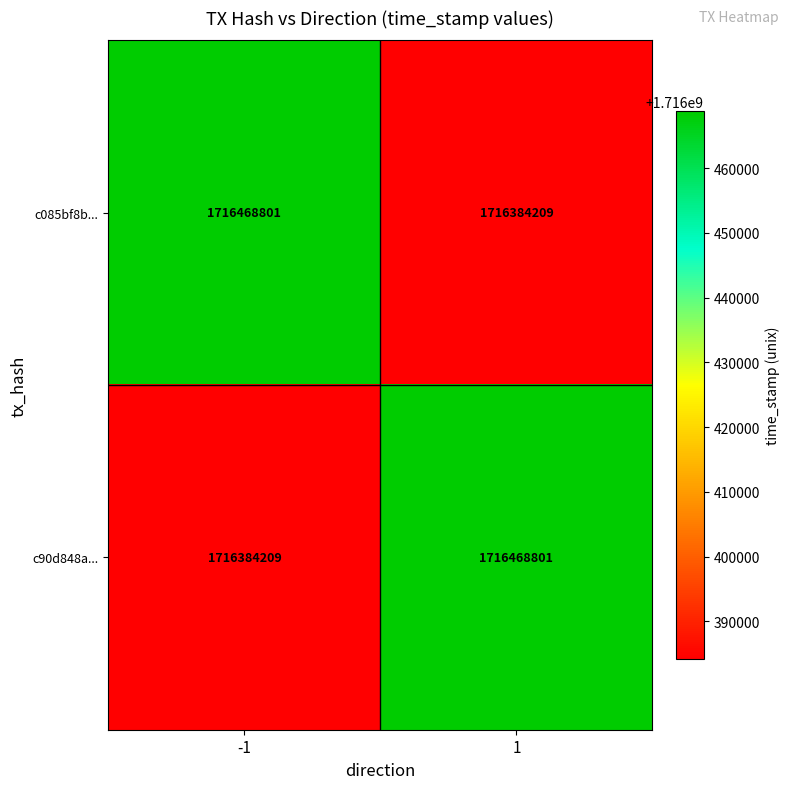

The value of c085bf8b... at 1 is 1716384209. True or false?

True